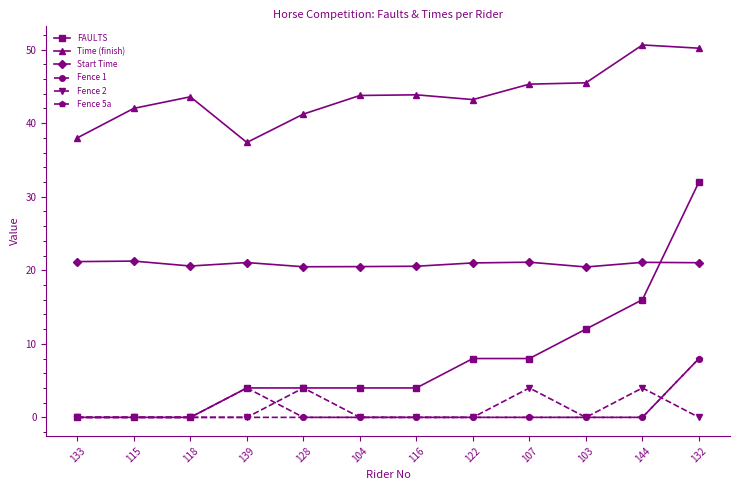

True or false: Fence 2 has more than 0 interior local peaks.

True